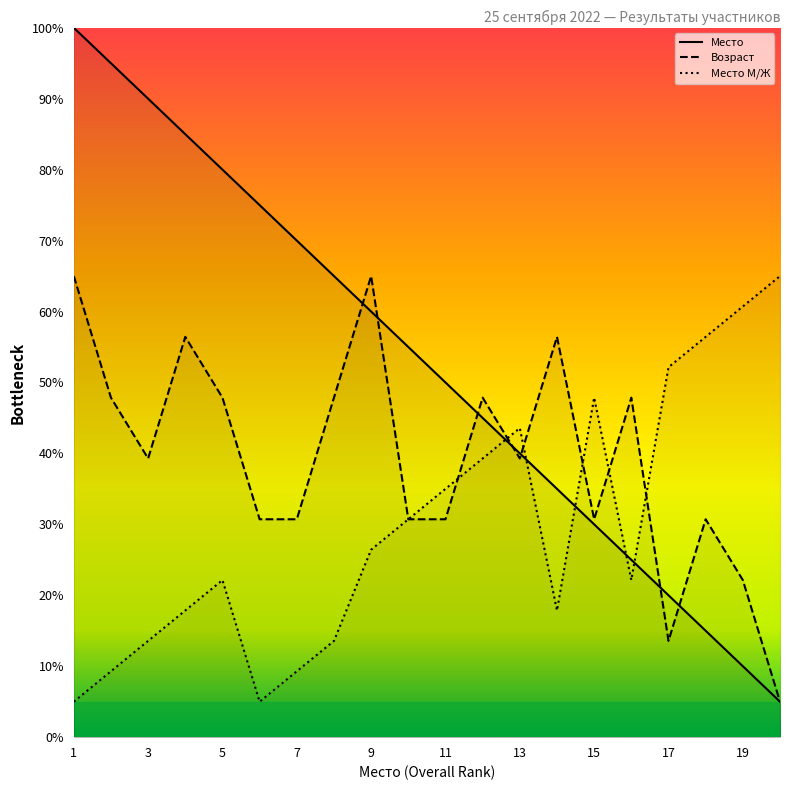

Rank the categories by Место в М/Ж value from highest to lowest.

20, 19, 18, 17, 15, 13, 12, 11, 10, 9, 5, 16, 4, 14, 3, 8, 2, 7, 1, 6